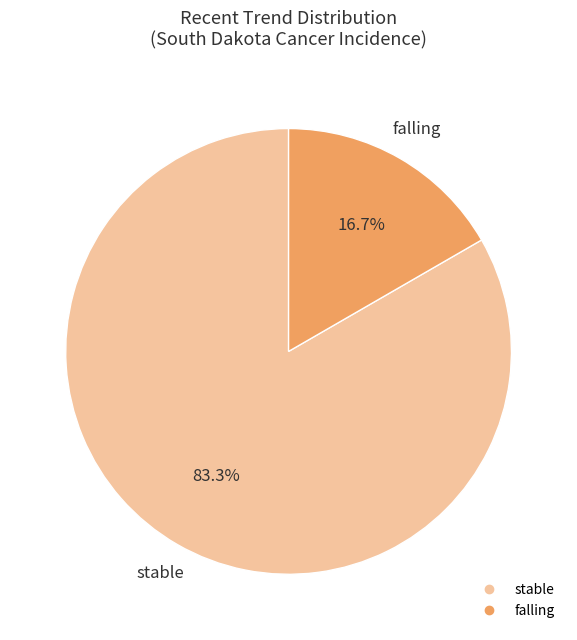

Does any single category account for the majority?

Yes